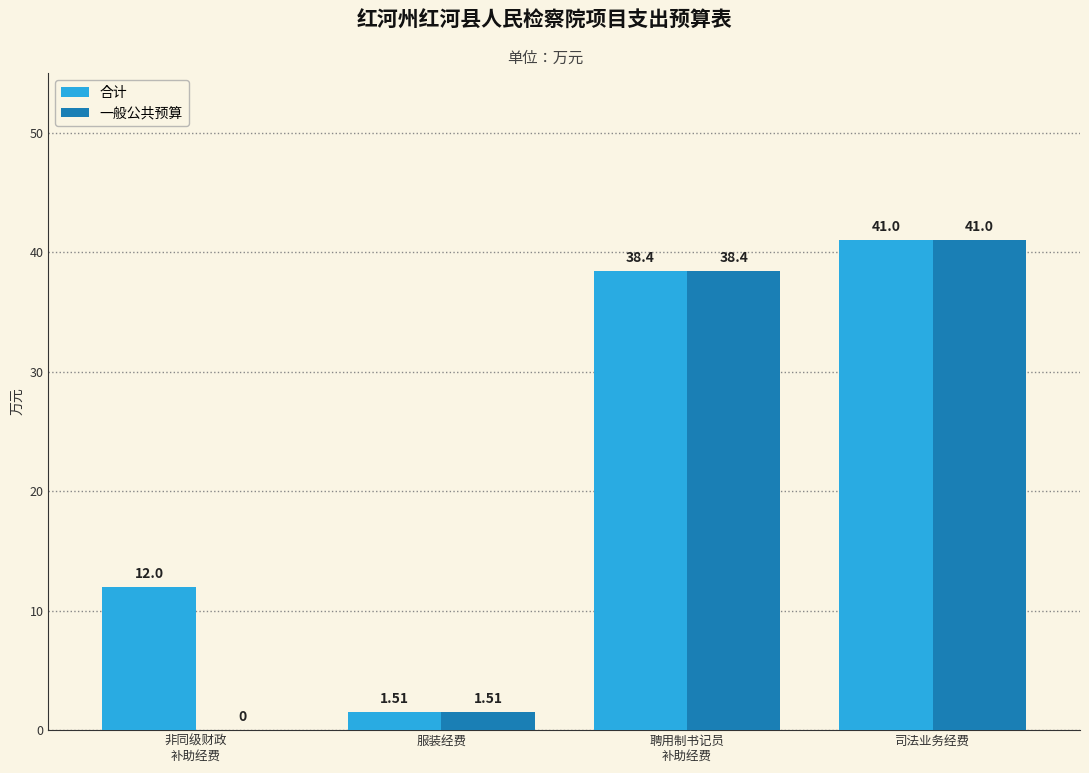

Is it true that 一般公共预算 equals 52.7 at 聘用制书记员
补助经费?

False